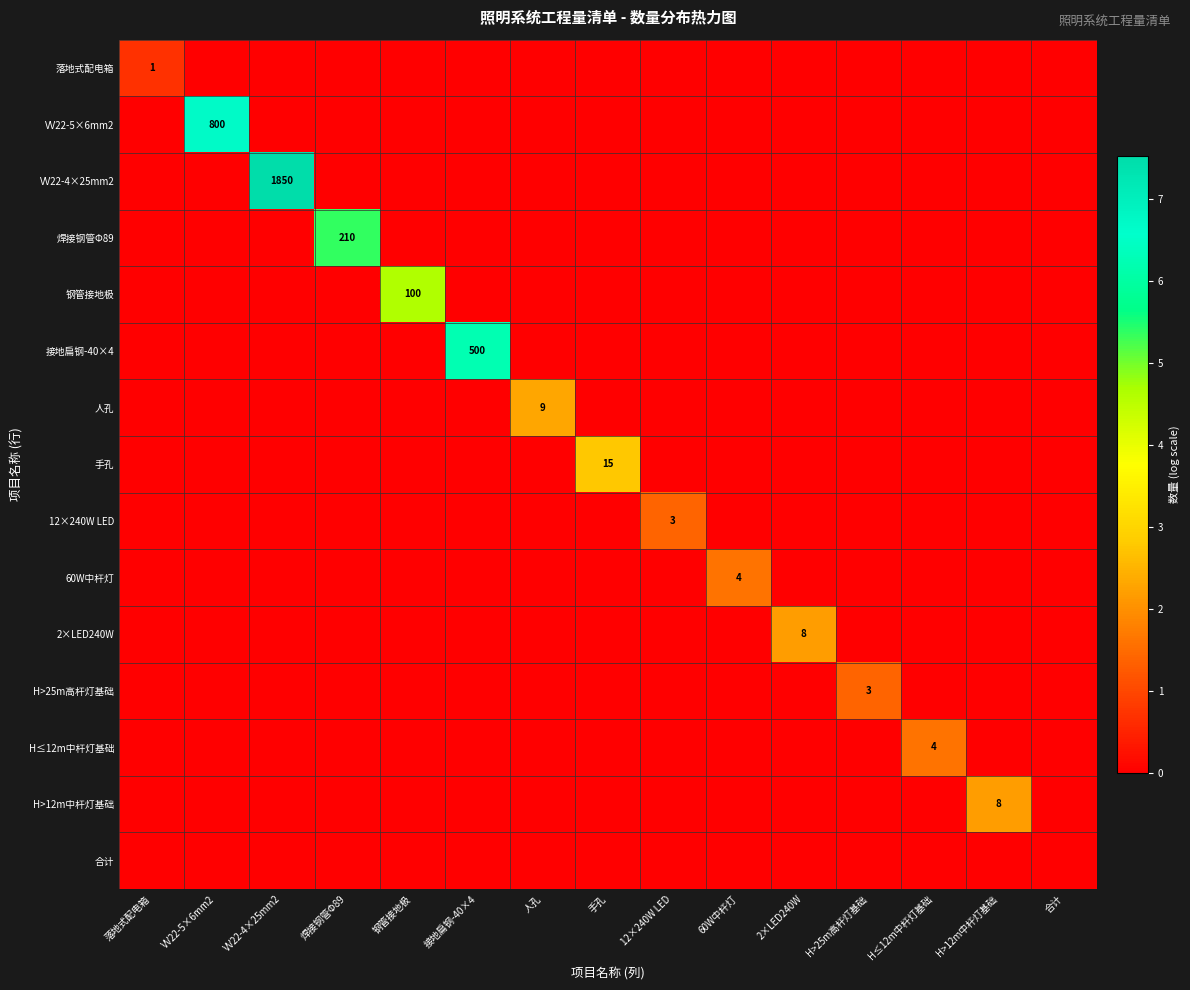

Which category has the highest value across all series?

VV22-4×25mm2